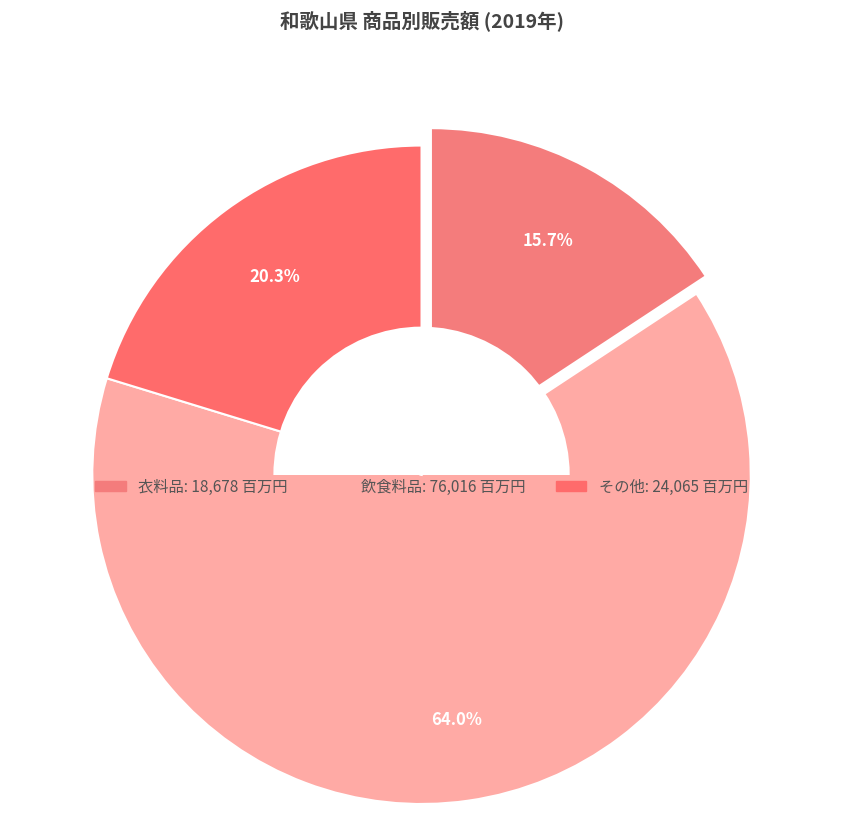

Does 2018 represent more than half of the total?

No